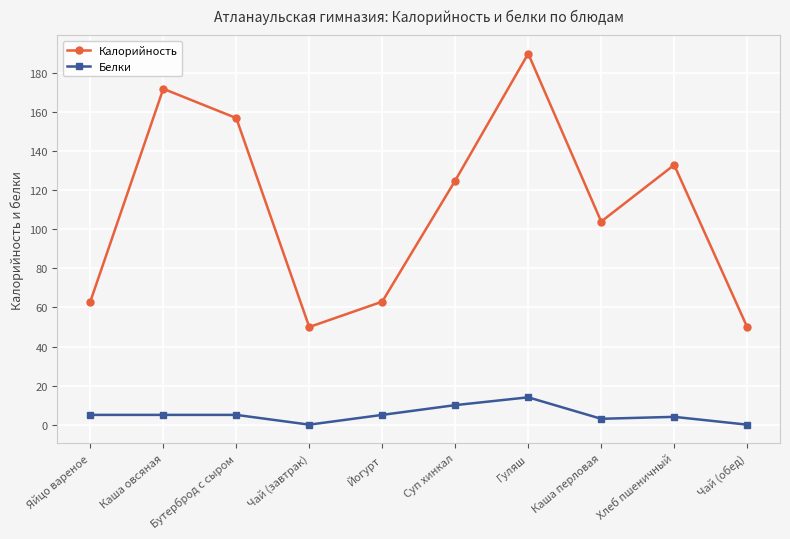

The Белки series shows 10 at Суп хинкал. True or false?

True